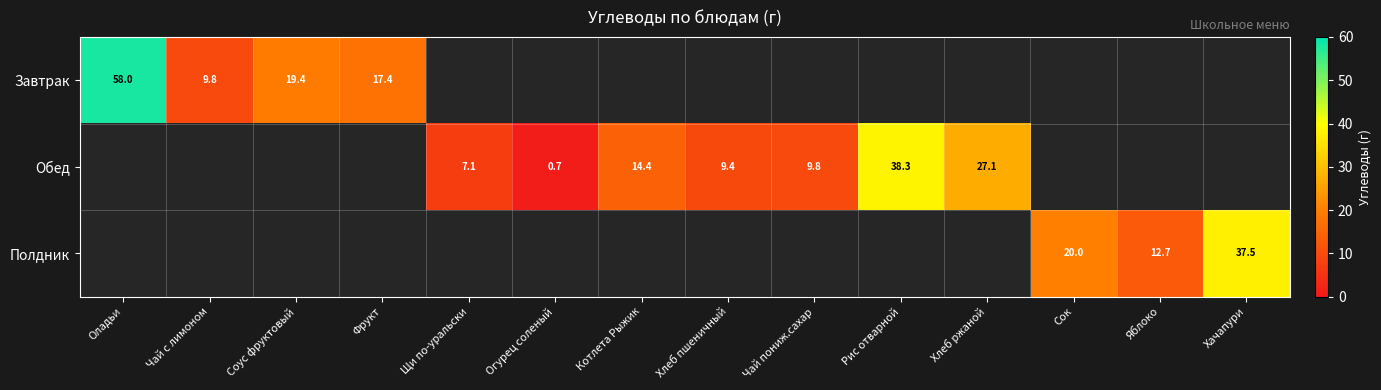

At how many categories does at least one series exceed 33?

3